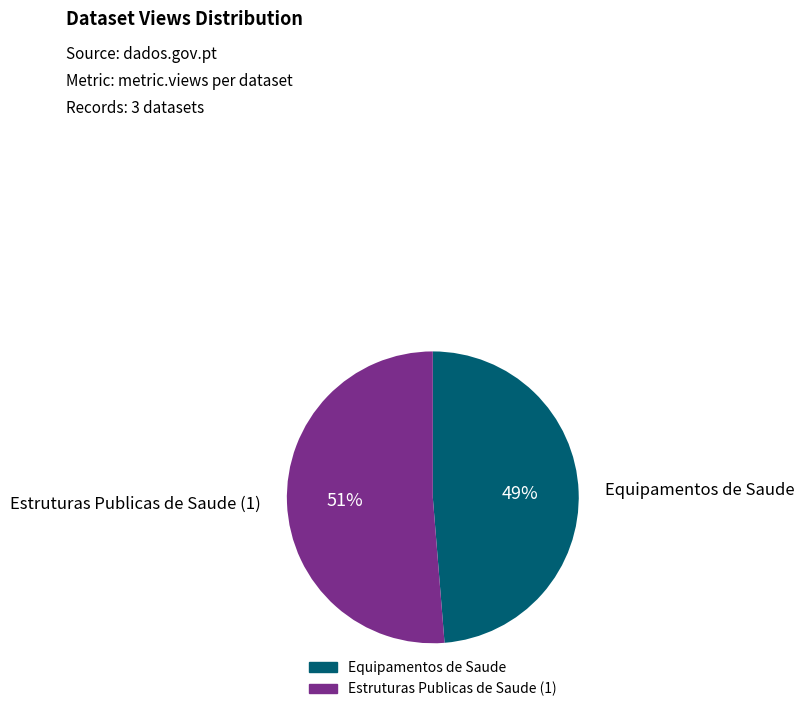

Is there any slice that represents more than half of the pie?

Yes